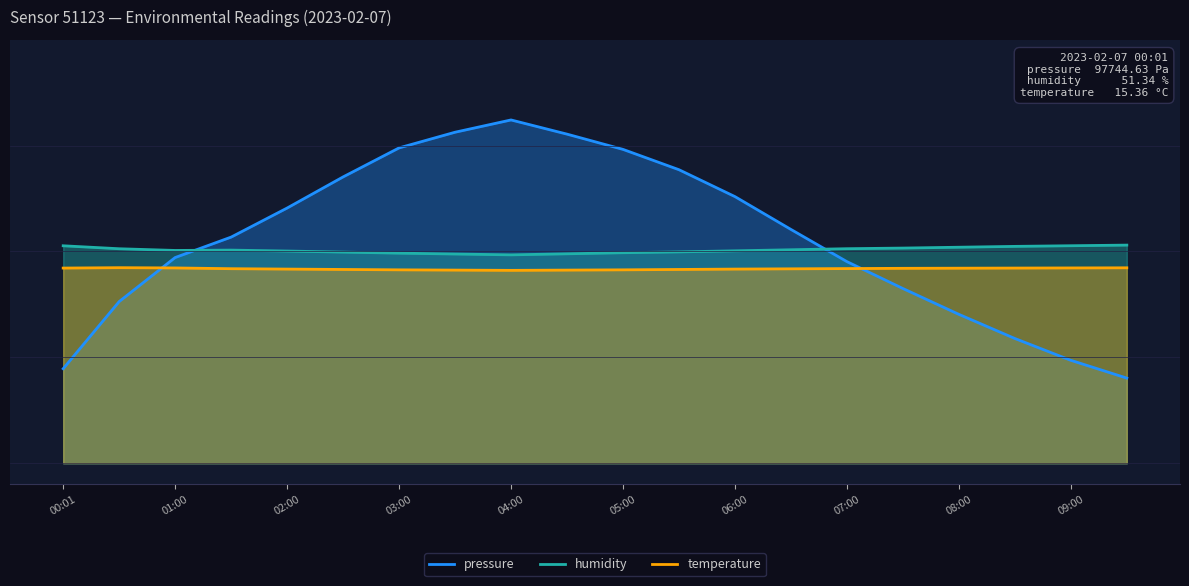

True or false: temperature has a value of 23.4 at 04:30.

False